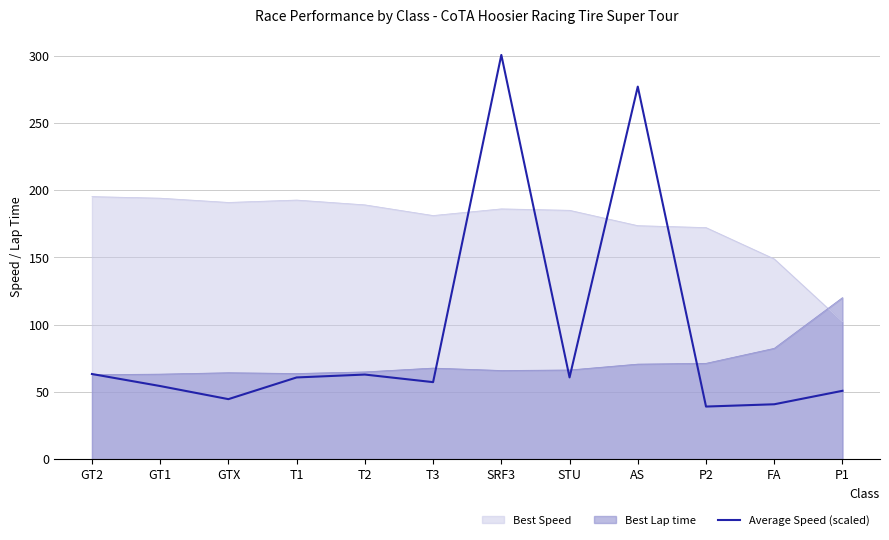

Reading right to left, extract all data points from this chart.

P1=50.8	FA=40.8	P2=39.1	AS=277.1	STU=60.8	SRF3=300.6	T3=57.3	T2=62.9	T1=60.8	GTX=44.6	GT1=54.4	GT2=63.3